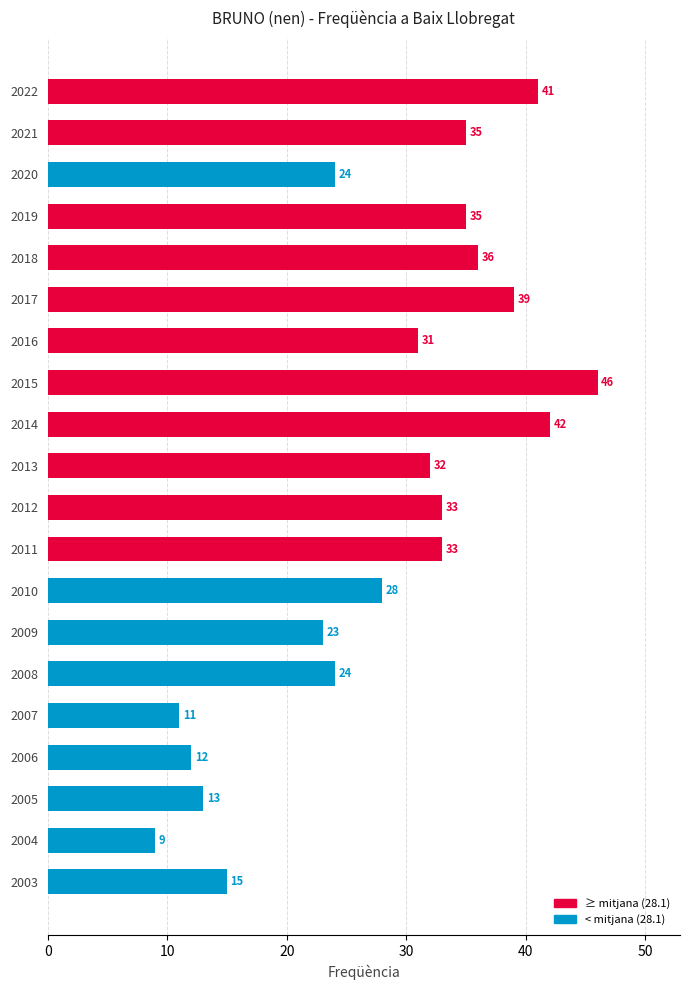

Between 2007 and 2022, which is larger?

2022